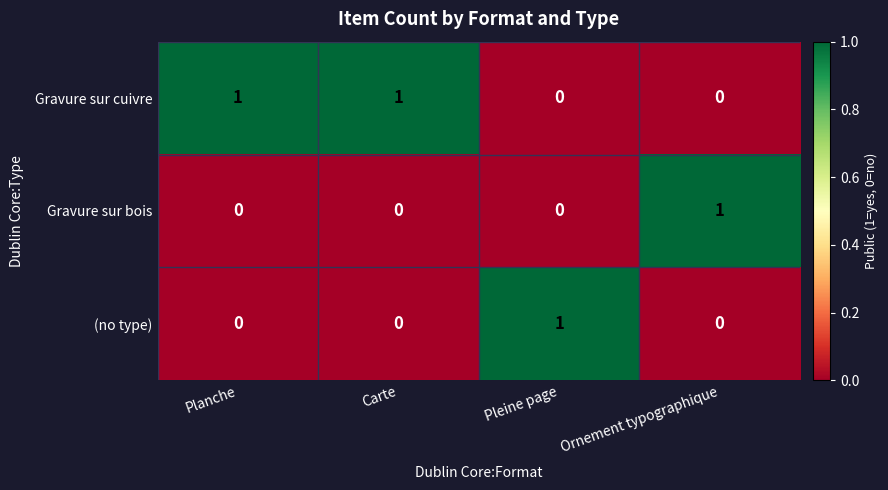

Is the value of Gravure sur bois at Ornement typographique greater than the value of Gravure sur cuivre at Pleine page?

Yes